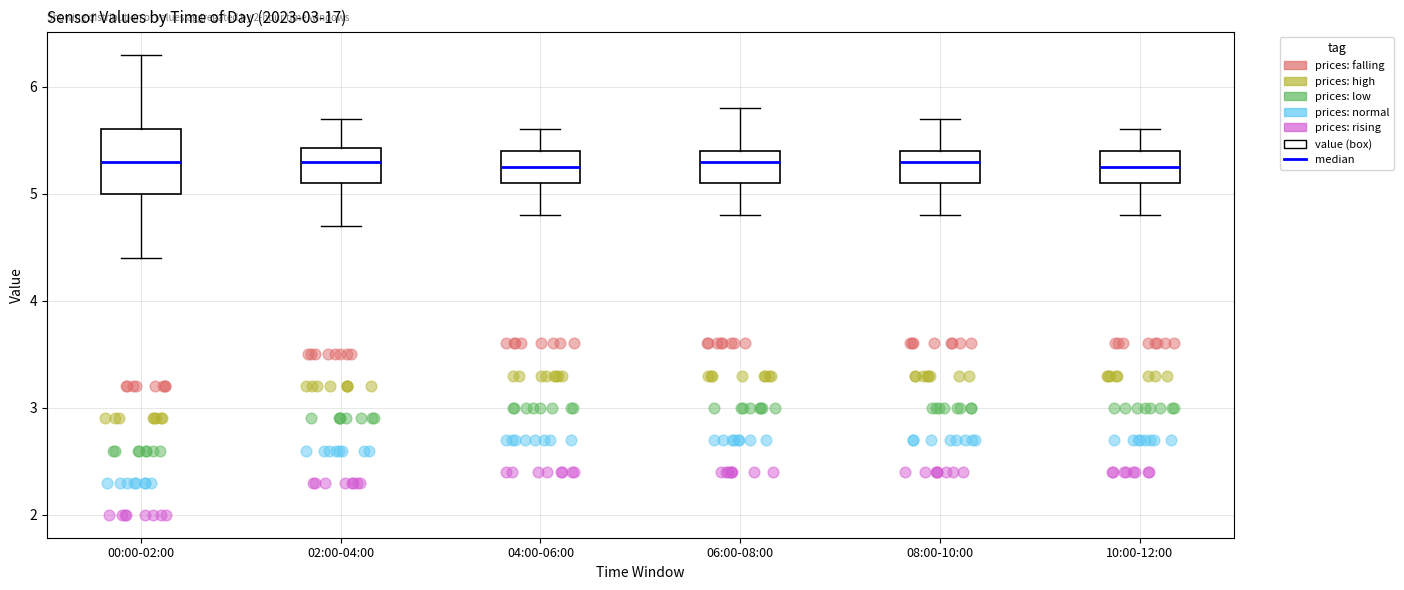

Reading left to right, read every box against the y-axis: the position of its median line, the range the box covers, and the ends of its whiskers. The values are not printed on the chart, so give them approximately, as read against the axis.

00:00-02:00: median 5.3, box 5.0 to 5.6, whiskers 4.4 to 6.3
02:00-04:00: median 5.3, box 5.1 to 5.4, whiskers 4.7 to 5.7
04:00-06:00: median 5.3, box 5.1 to 5.4, whiskers 4.8 to 5.6
06:00-08:00: median 5.3, box 5.1 to 5.4, whiskers 4.8 to 5.8
08:00-10:00: median 5.3, box 5.1 to 5.4, whiskers 4.8 to 5.7
10:00-12:00: median 5.3, box 5.1 to 5.4, whiskers 4.8 to 5.6